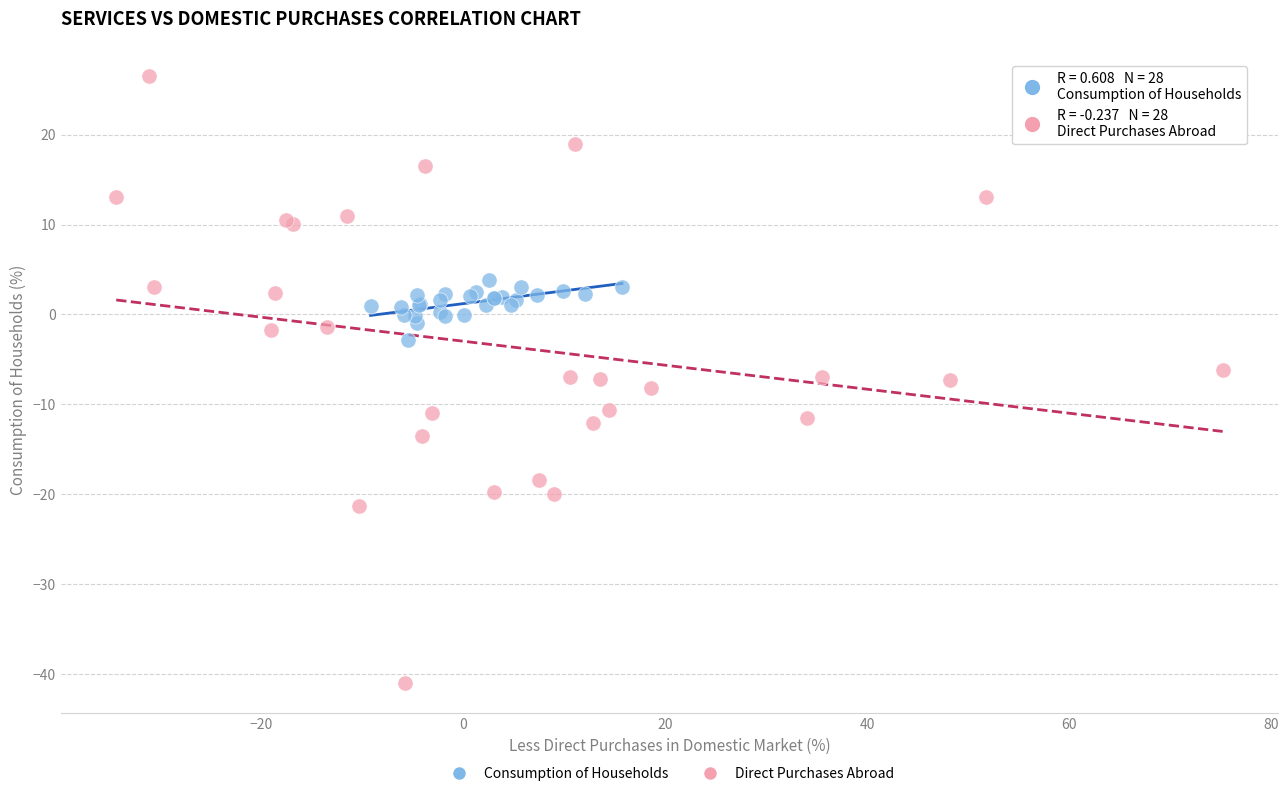

Which series has the largest Y range (max minus min)?

Direct Purchases Abroad